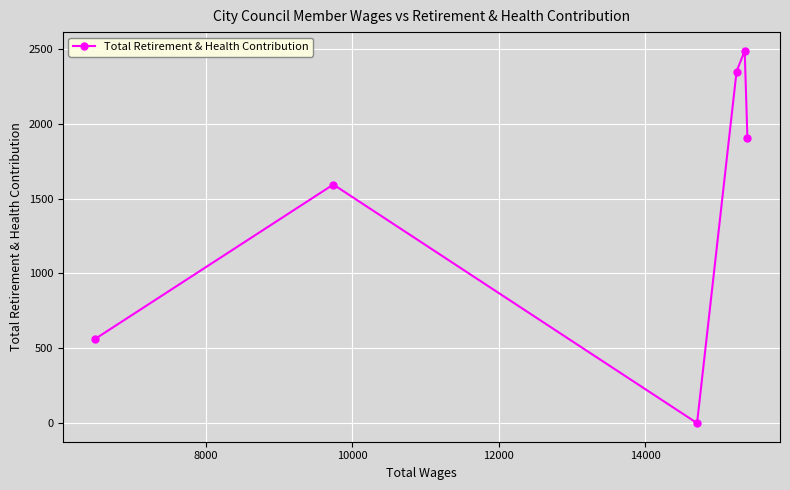

What is the maximum value shown in the chart?

2488